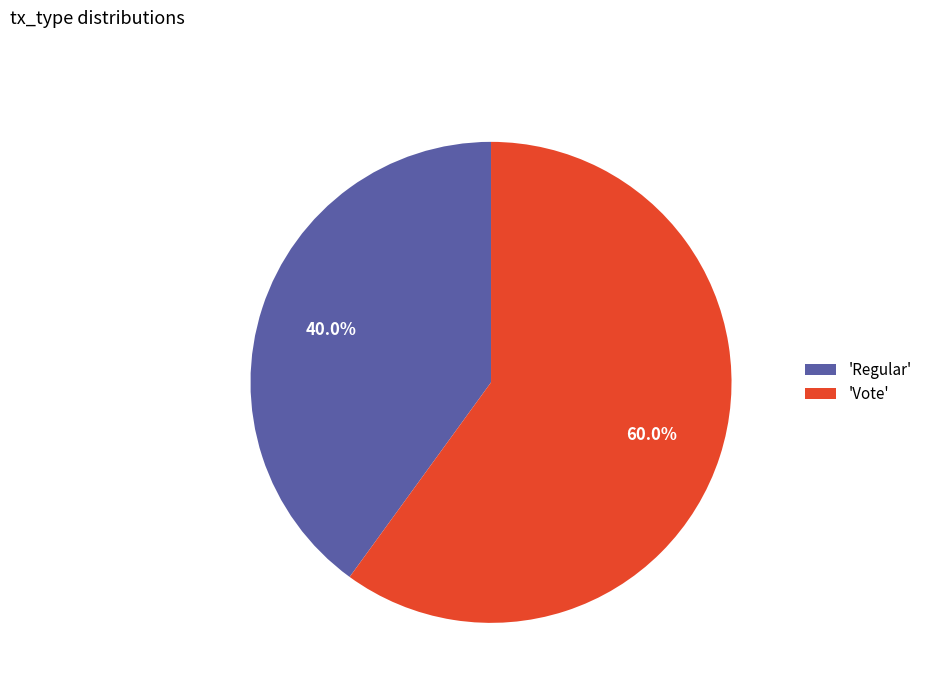

Between 'Vote' and 'Regular', which is larger?

'Vote'